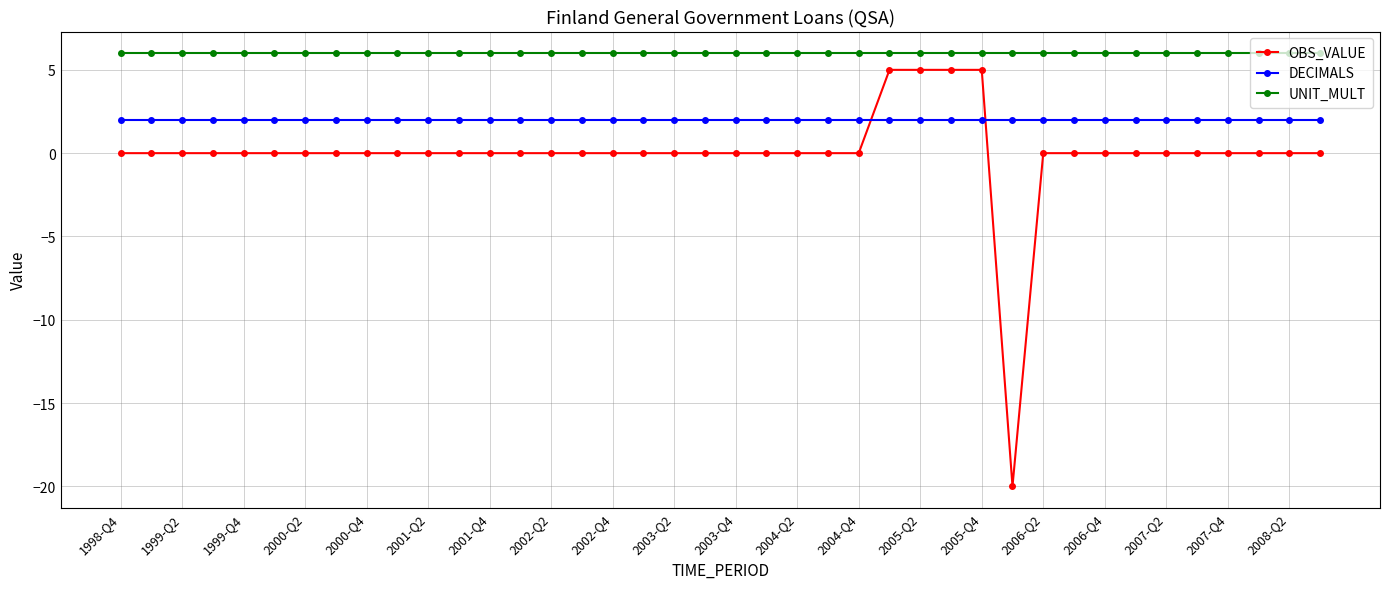

True or false: UNIT_MULT and DECIMALS cross at least once.

False